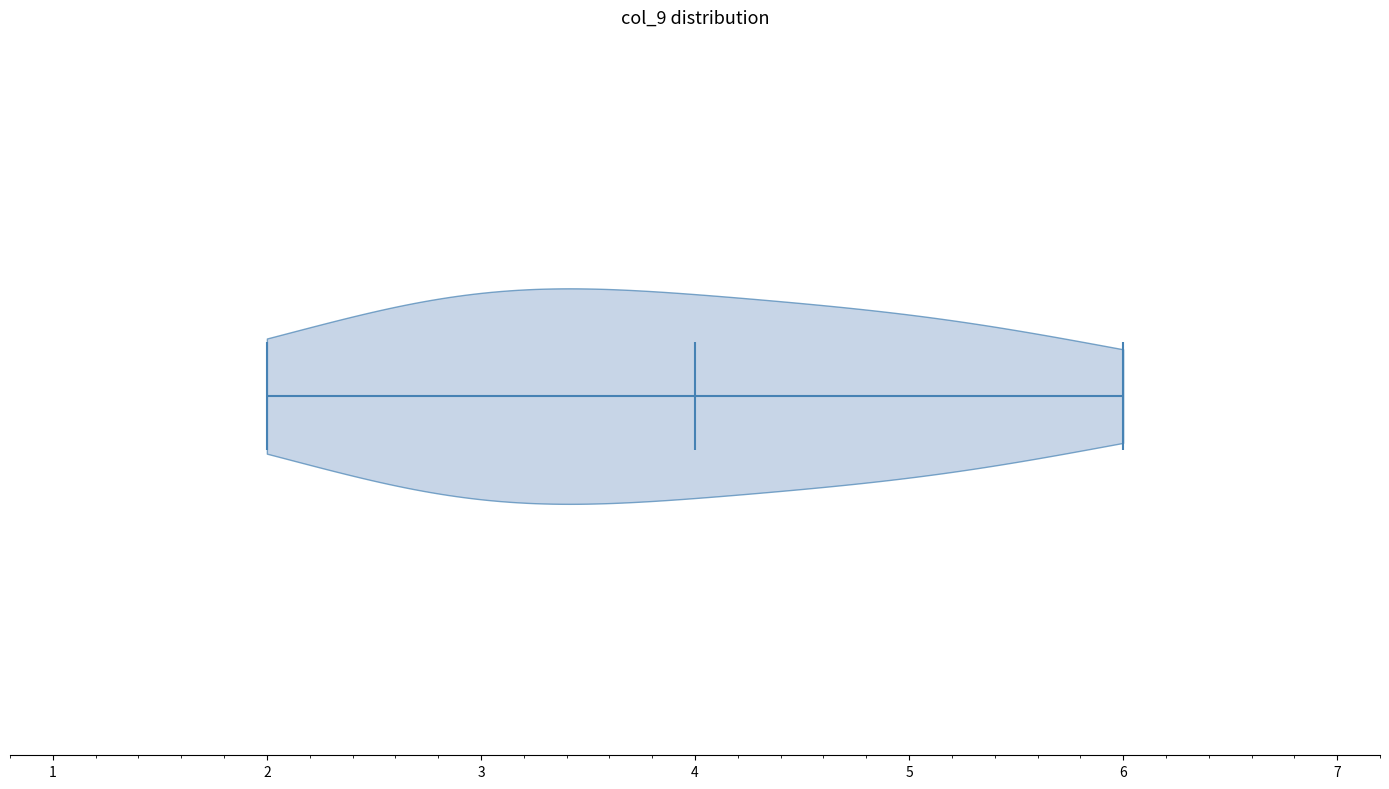

What is the lowest point the violin reaches on the x-axis? The values are not printed on the chart, so give them approximately, as read against the axis.

2